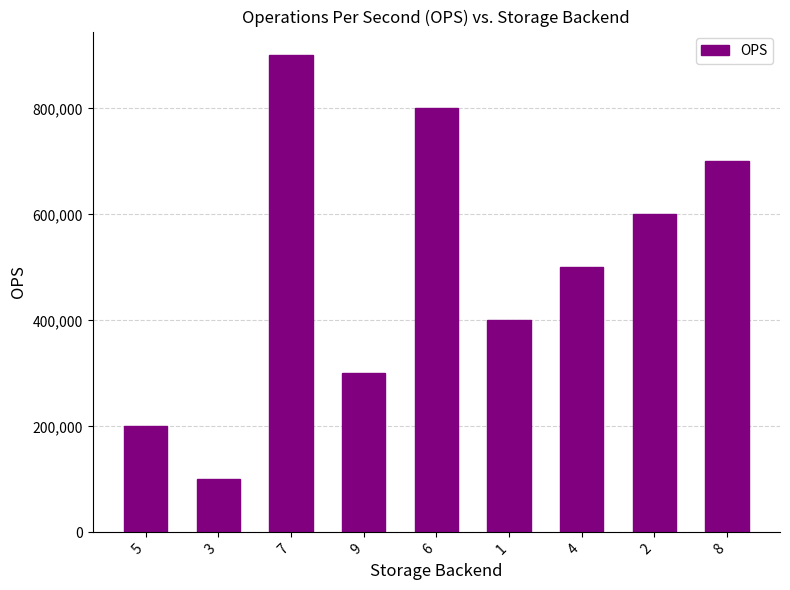

Which label corresponds to the largest value in the chart?

7